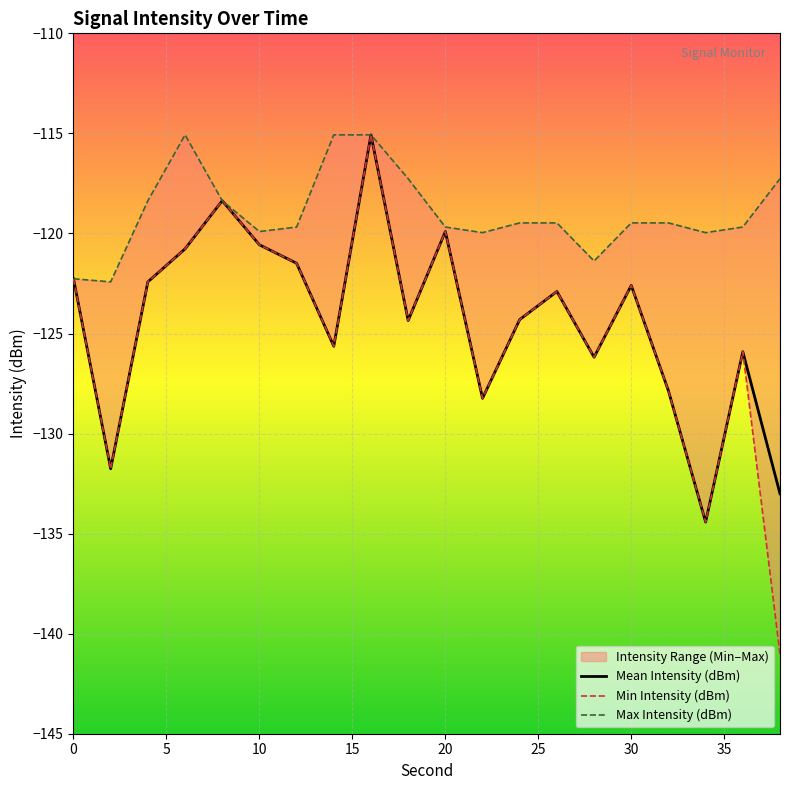

What is the lowest value of the Mean Intensity (dBm) series?

-134.4